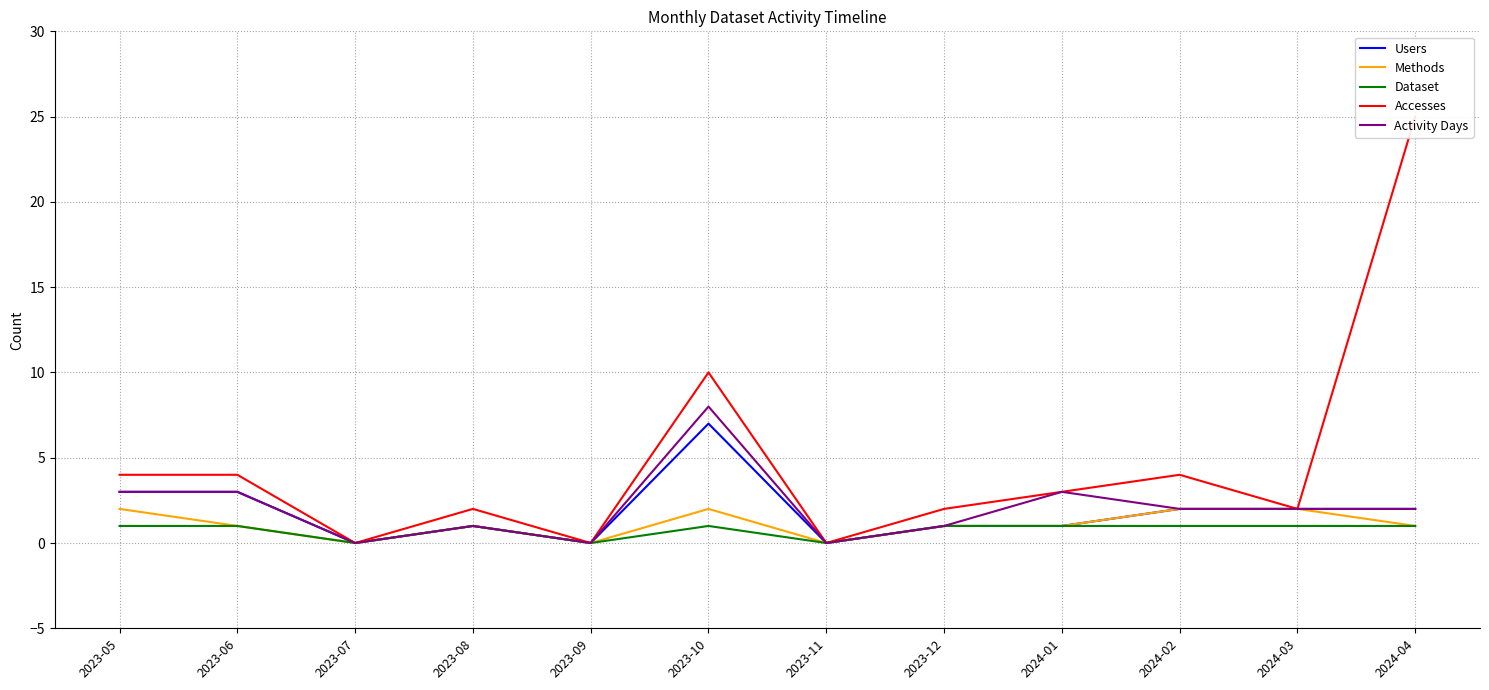

What are all the series names shown in the legend?

Users, Methods, Dataset, Accesses, Activity Days